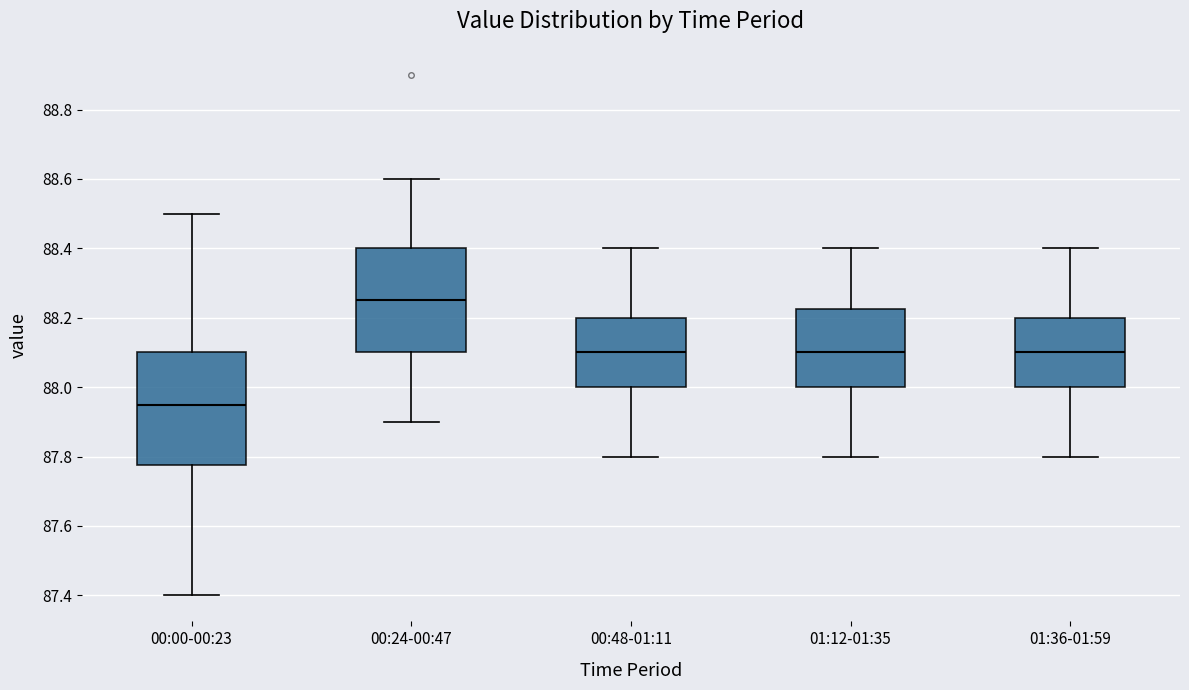

Reading left to right, transcribe this box plot: for each box, give where its median line is, the range the box spans, and where its two whiskers end, as read against the y-axis. The values are not printed on the chart, so give them approximately, as read against the axis.

00:00-00:23: median 87.96, box 87.78 to 88.10, whiskers 87.40 to 88.50
00:24-00:47: median 88.26, box 88.10 to 88.40, whiskers 87.90 to 88.60
00:48-01:11: median 88.10, box 88.00 to 88.20, whiskers 87.80 to 88.40
01:12-01:35: median 88.10, box 88.00 to 88.22, whiskers 87.80 to 88.40
01:36-01:59: median 88.10, box 88.00 to 88.20, whiskers 87.80 to 88.40